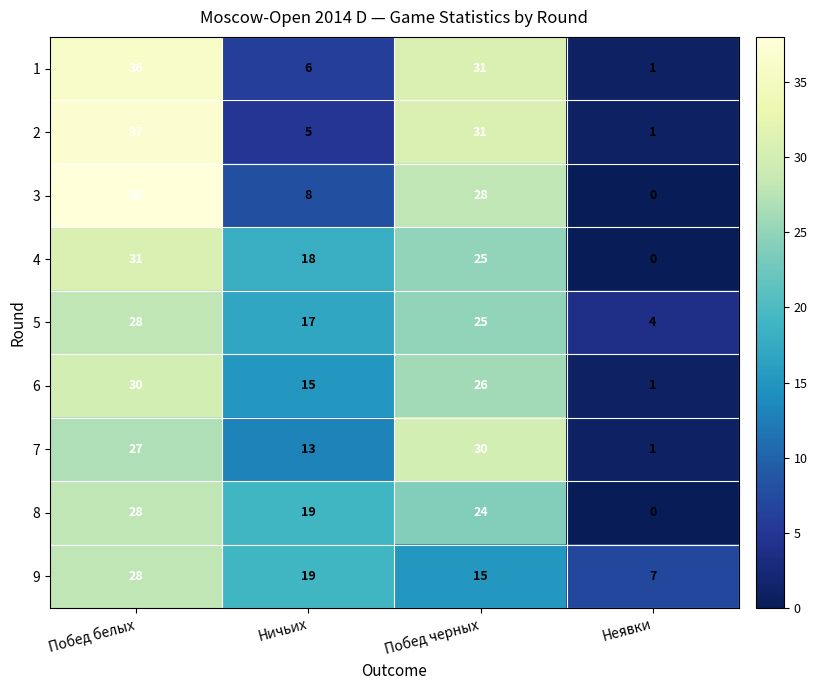

Rank the categories by 5 value from highest to lowest.

Побед белых, Побед черных, Ничьих, Неявки